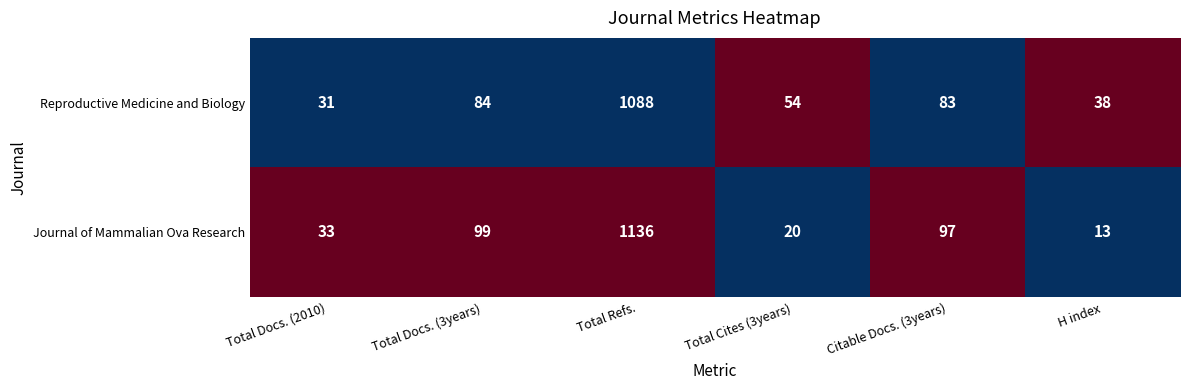

List the series in order of their peak value, highest first.

Journal of Mammalian Ova Research, Reproductive Medicine and Biology